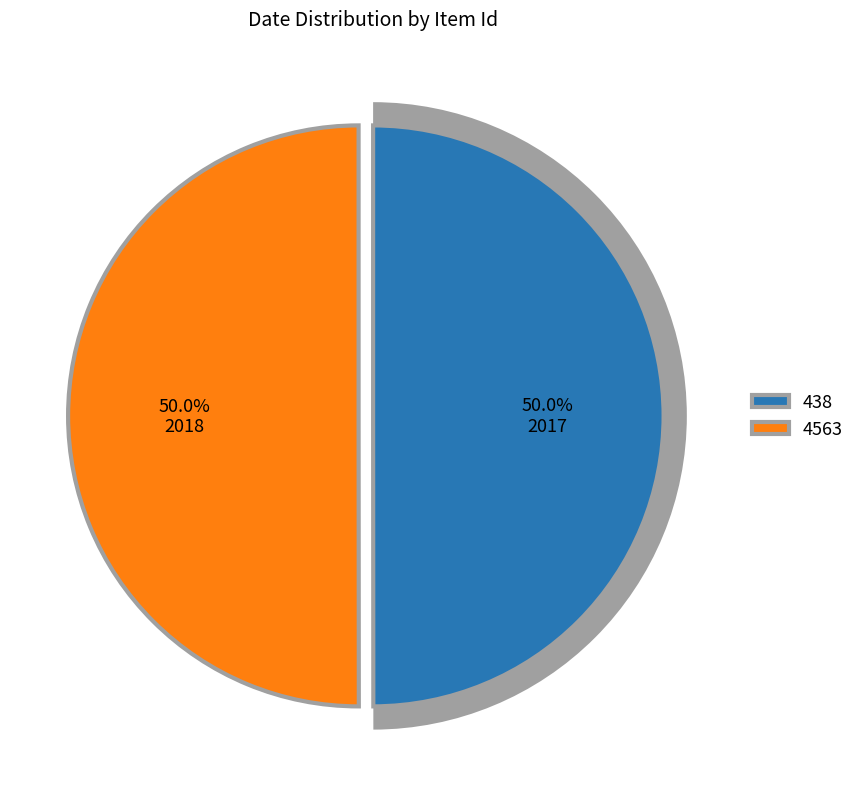

The 438 slice represents 50% of the pie. True or false?

True